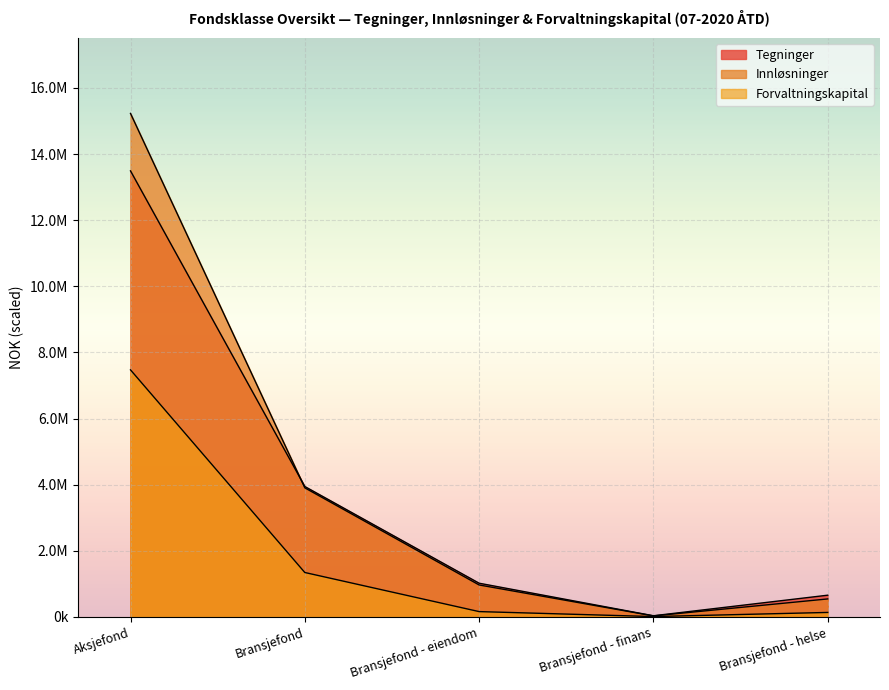

Reading left to right, extract all data points from this chart.

Tegninger: Aksjefond=13490416.4	Bransjefond=3945696.2	Bransjefond - eiendom=1020993.0	Bransjefond - finans=36398.2	Bransjefond - helse=658531.0
Innløsninger: Aksjefond=15228482.3	Bransjefond=3905532.1	Bransjefond - eiendom=968222.0	Bransjefond - finans=32256.1	Bransjefond - helse=545587.0
Forvaltningskapital: Aksjefond=7472864.5	Bransjefond=1344849.5	Bransjefond - eiendom=162466.6	Bransjefond - finans=12335.2	Bransjefond - helse=136952.9